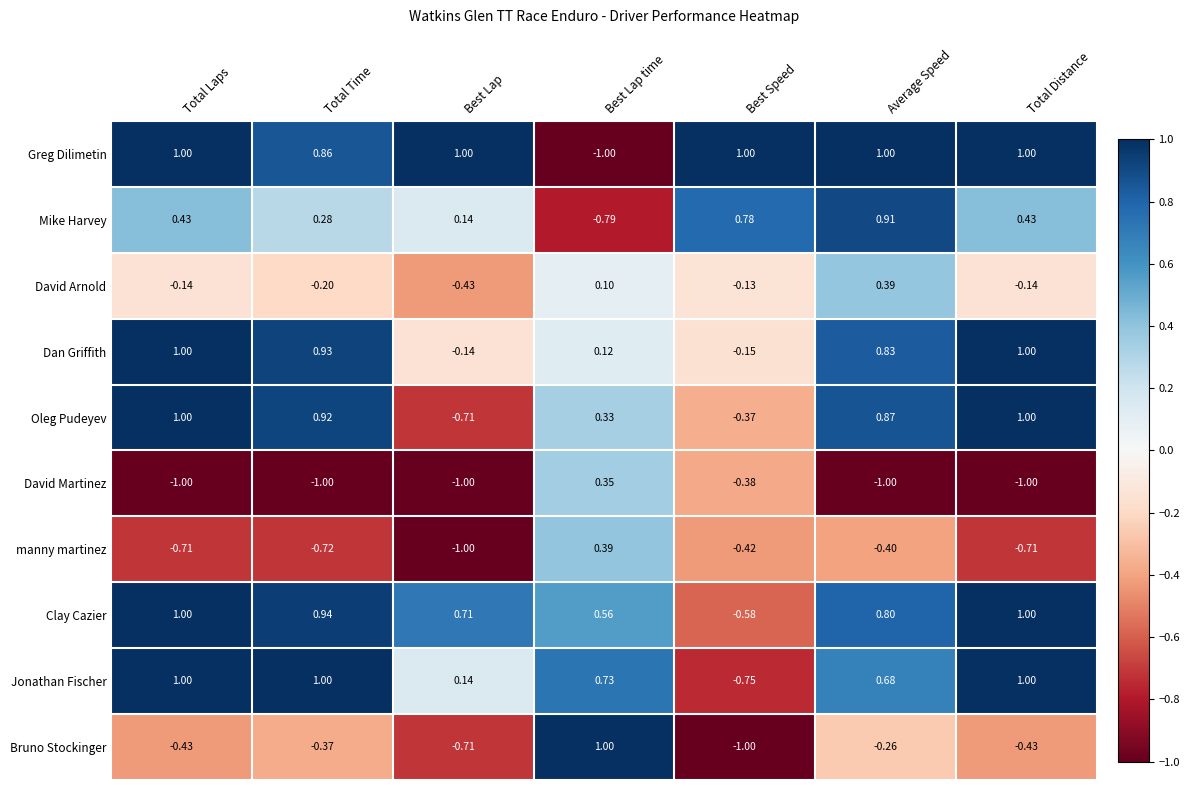

Where does the Dan Griffith series first go above 0?

Total Laps